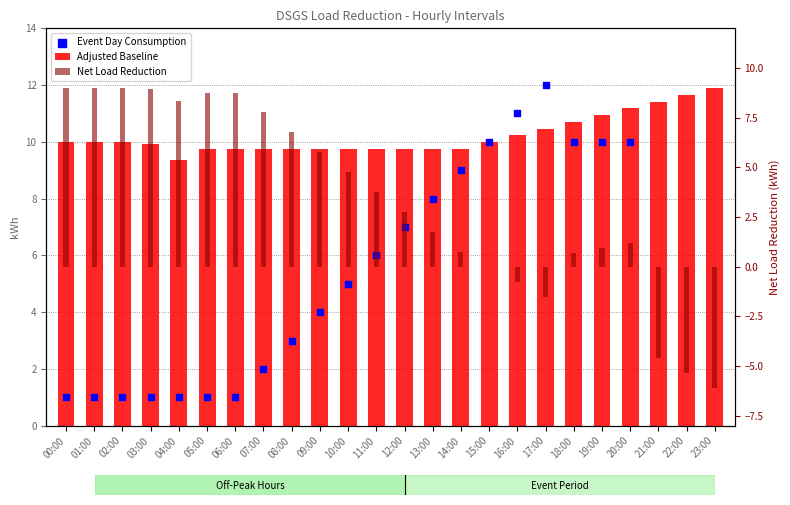

What is the total value across all series at 04:00?

18.7